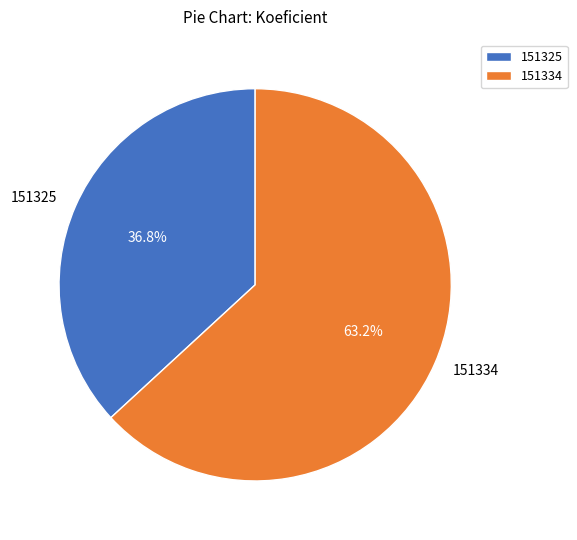

Between 151325 and 151334, which is larger?

151334